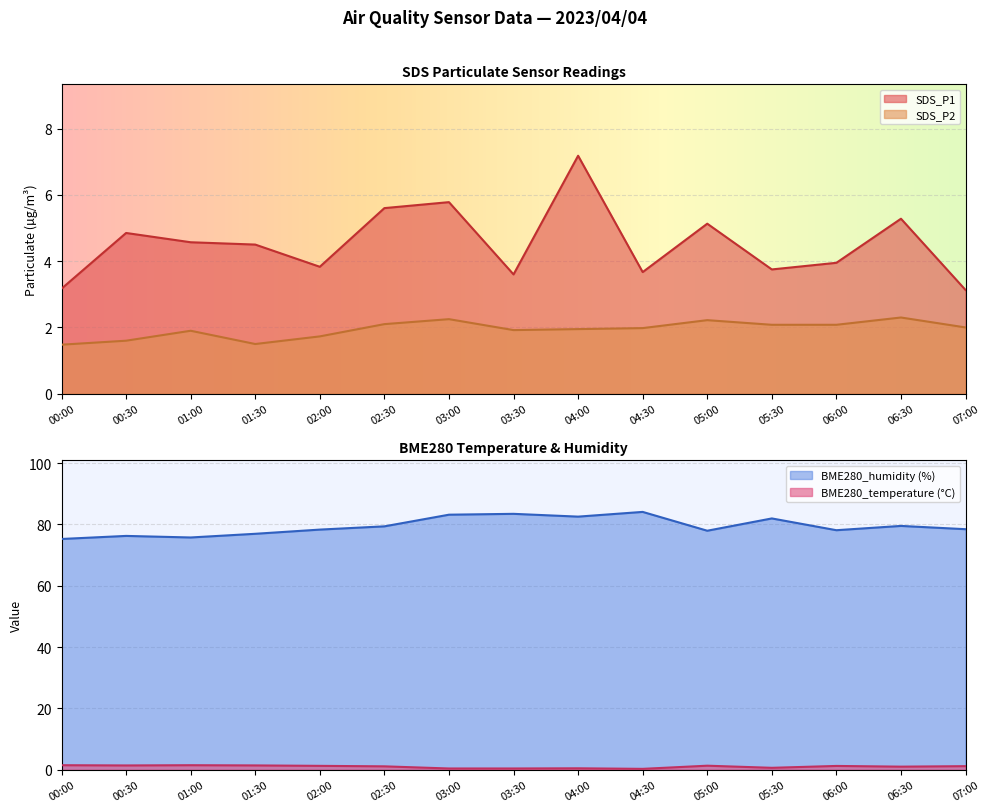

Does the chart display data point markers on the line(s)?

No